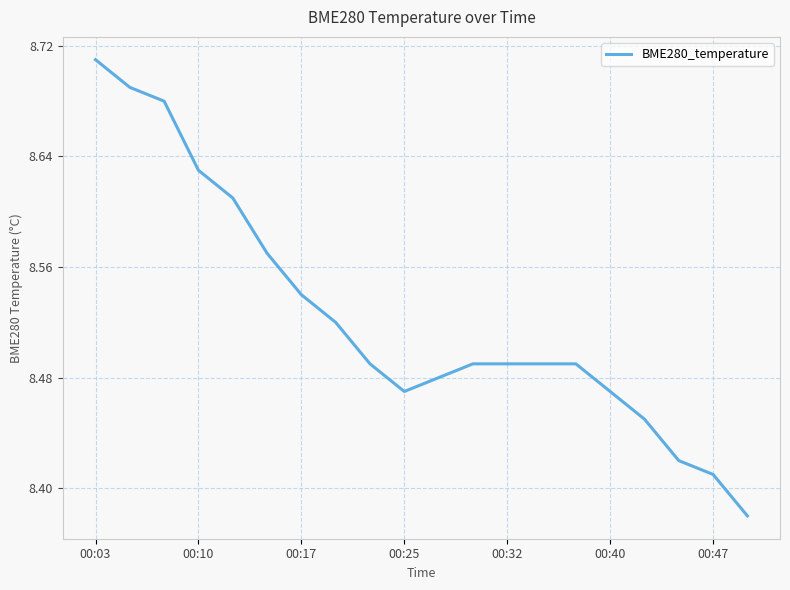

What is the difference between the maximum and minimum values?

0.3